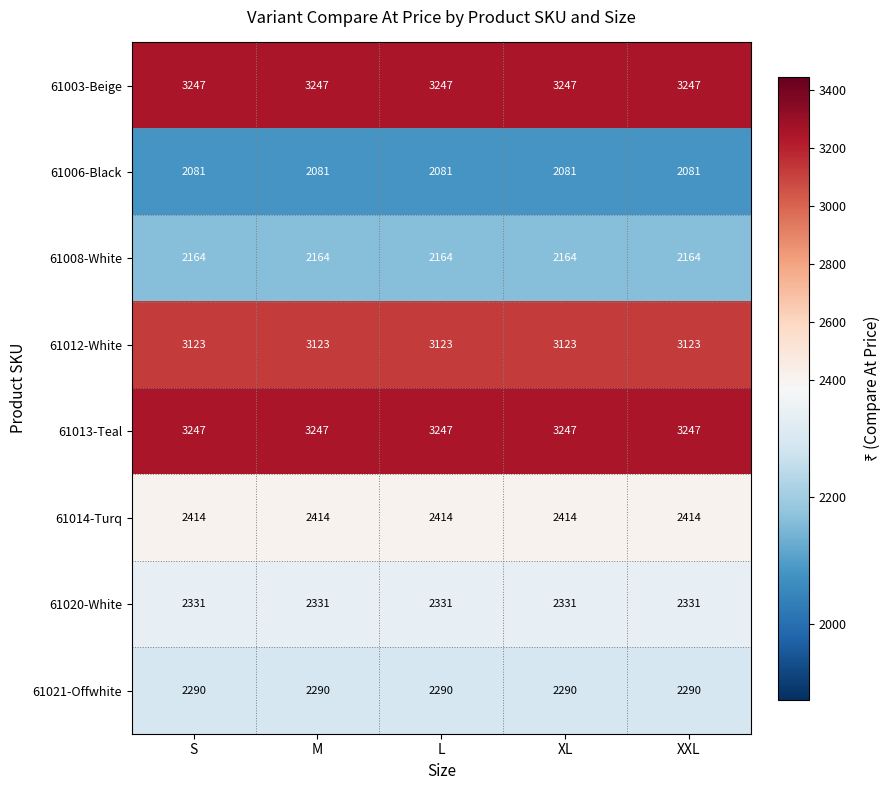

What is the sum of all 61020-White values?

11655